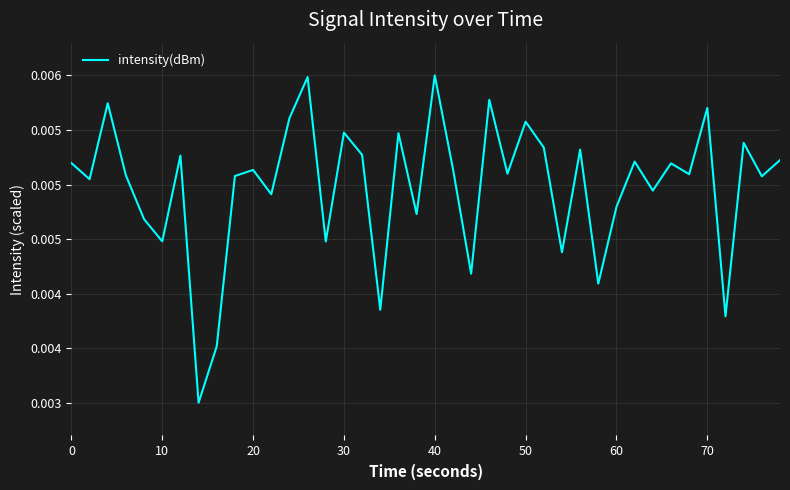

Does the chart display data point markers on the line(s)?

No